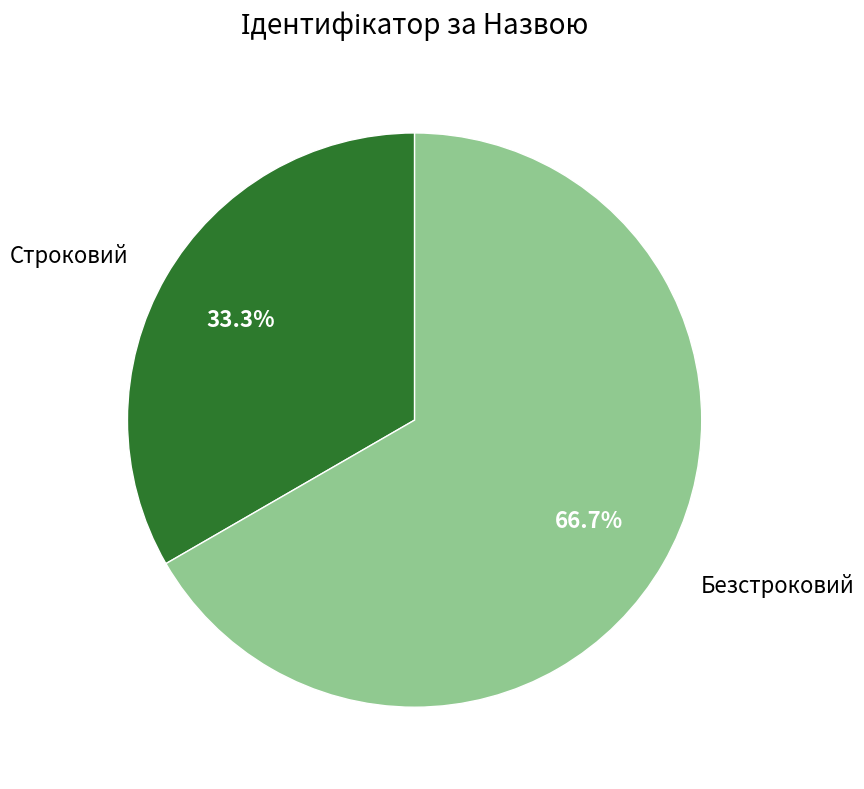

To the nearest percent, what is the combined percentage of Безстроковий and Строковий?

100%